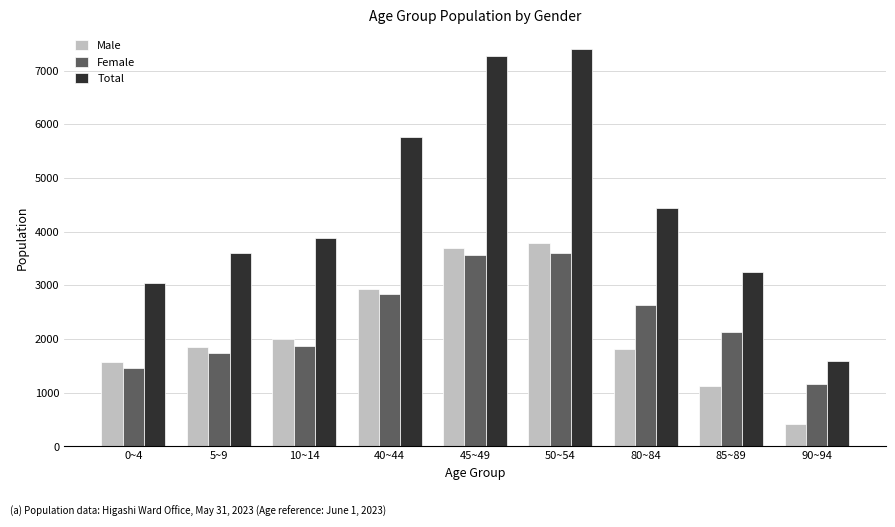

What position from the right is 90~94?

1